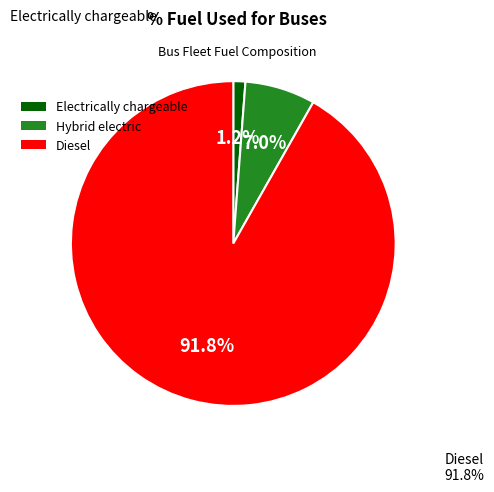

To the nearest percent, what is the average slice percentage?

33%